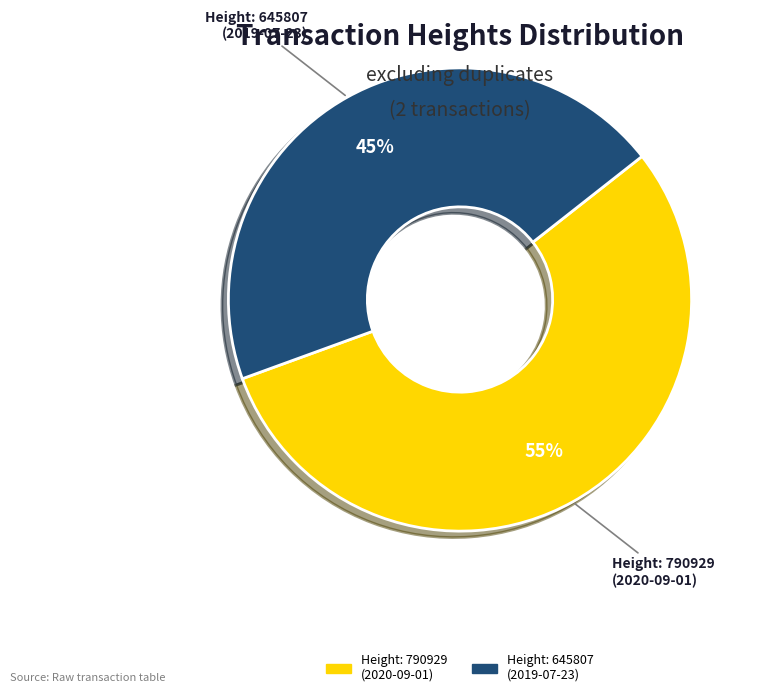

How many slices are in this pie chart?

2